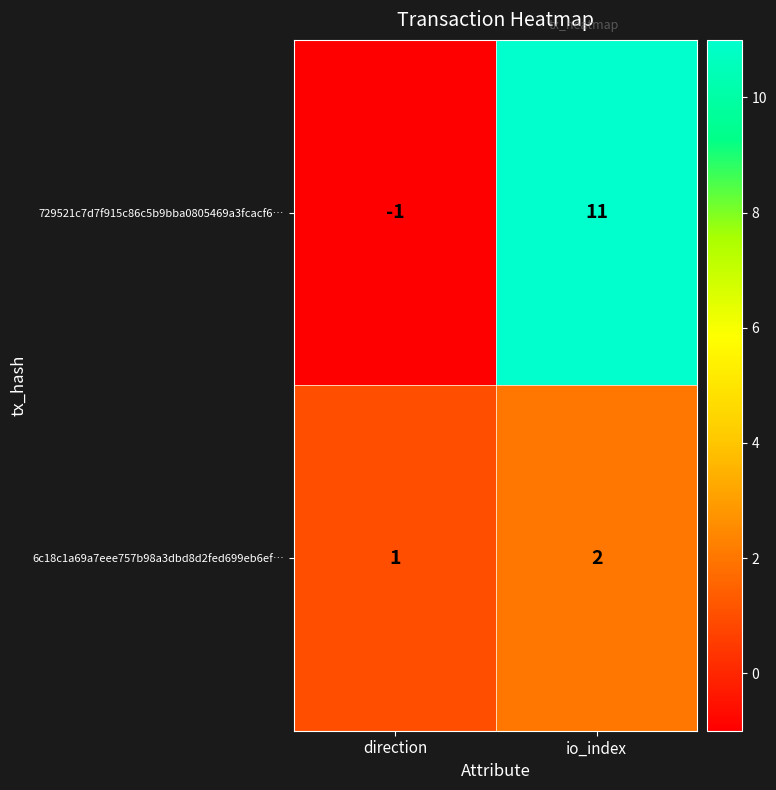

Reading left to right, what are all the values shown in this chart?

729521c7d7f915c86c5b9bba0805469a3fcacf6…: -1	11
6c18c1a69a7eee757b98a3dbd8d2fed699eb6ef…: 1	2